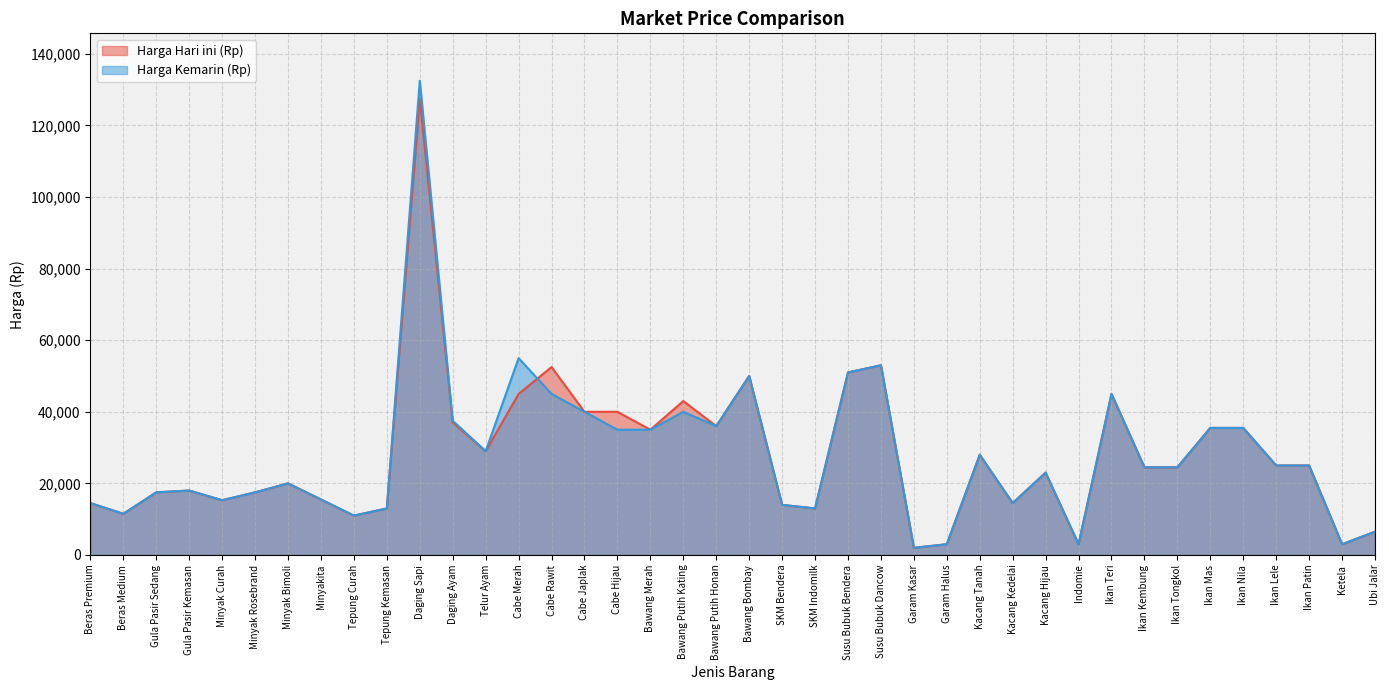

What is the sum of the Harga Kemarin (Rp) values at Kacang Kedelai and Beras Medium?

26000